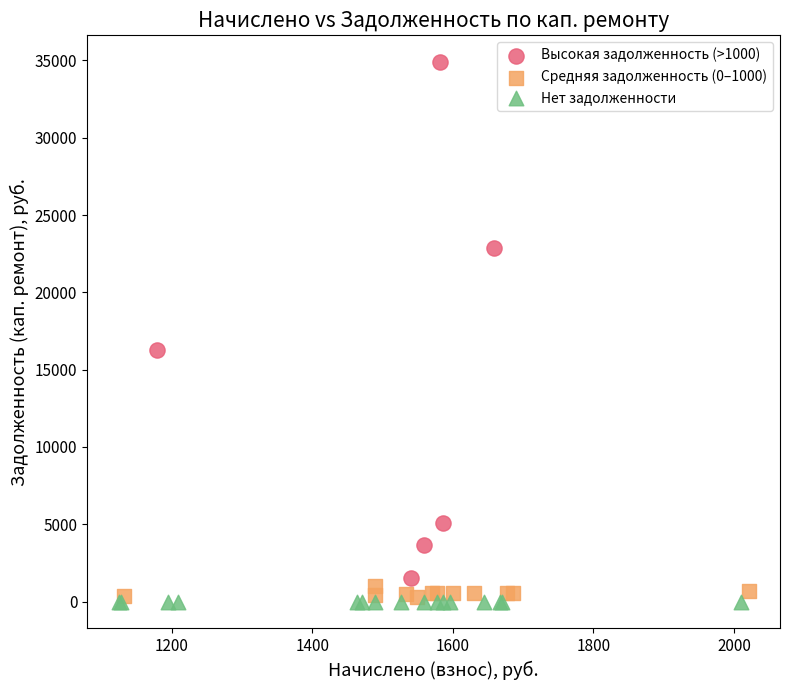

Which series contains the highest Y value?

Высокая задолженность (>1000)